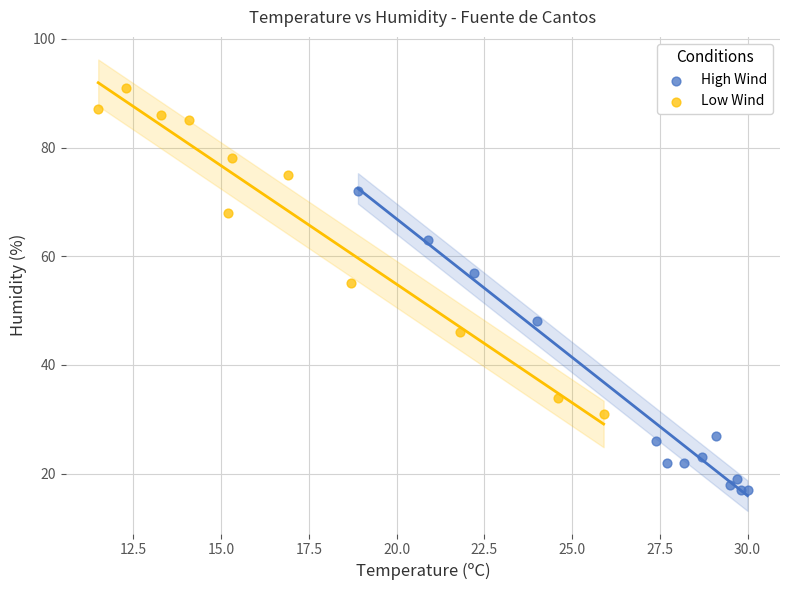

Which series contains the lowest Y value?

High Wind